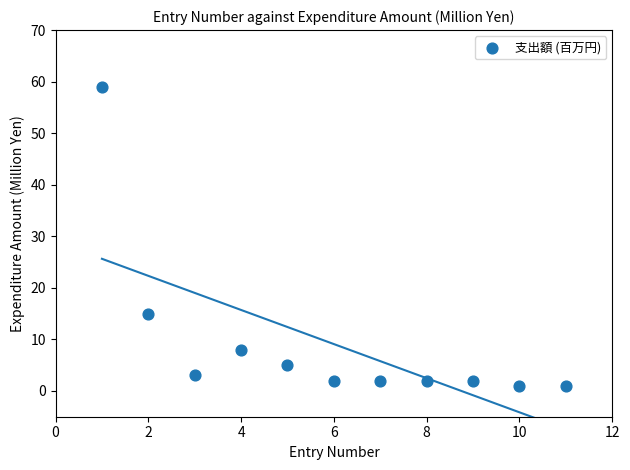

What Y value in the scatter plot is closest to 30?

15